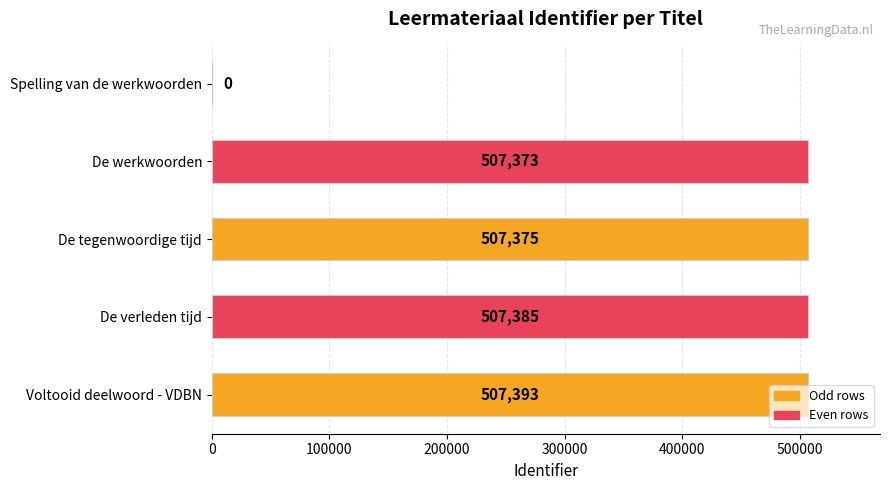

Between Voltooid deelwoord - VDBN and Spelling van de werkwoorden, which is larger?

Voltooid deelwoord - VDBN